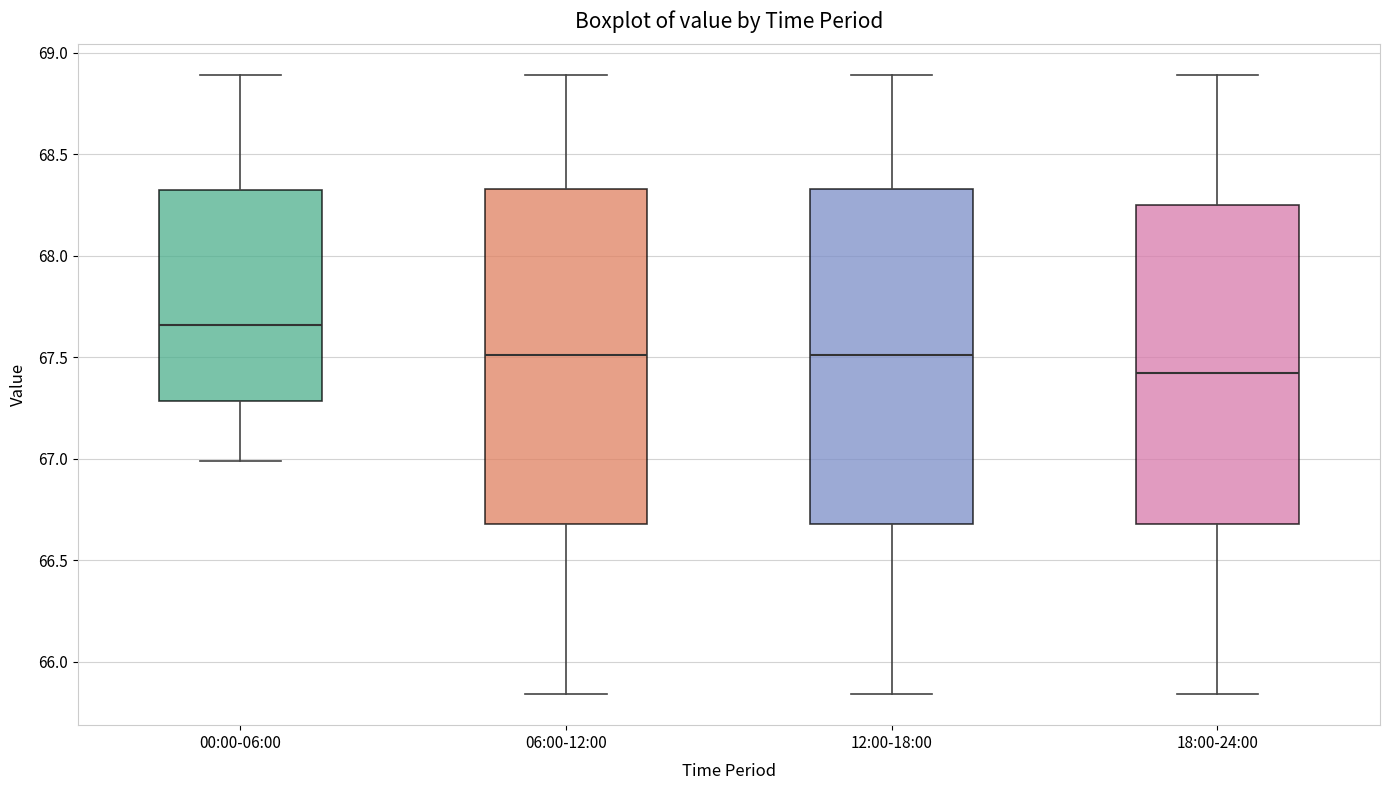

Where is the lower edge of the box for 18:00-24:00 on the y-axis? The values are not printed on the chart, so give them approximately, as read against the axis.

66.70